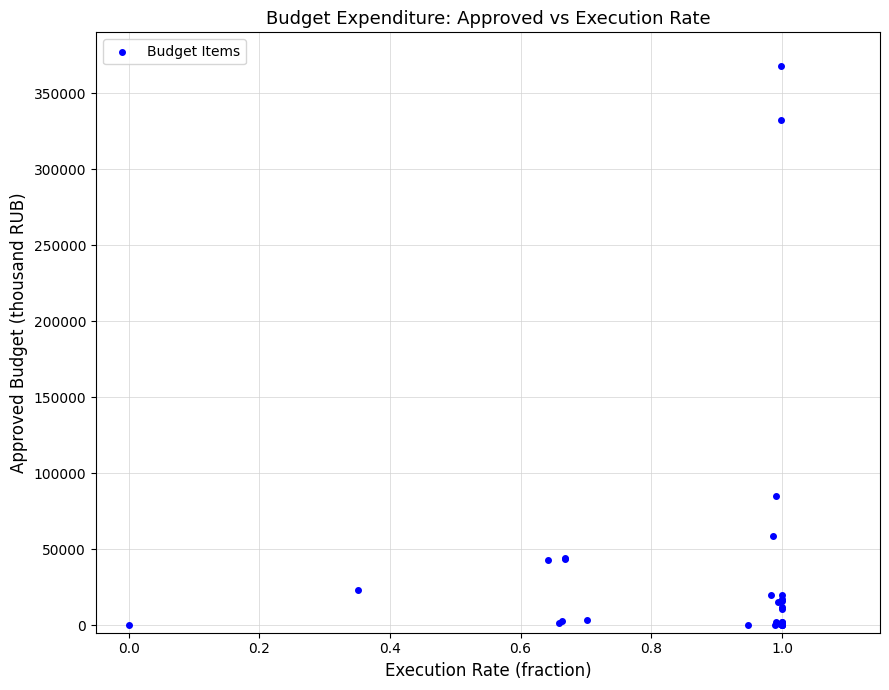

What Y value in the scatter plot is closest to 183864?

84678.8